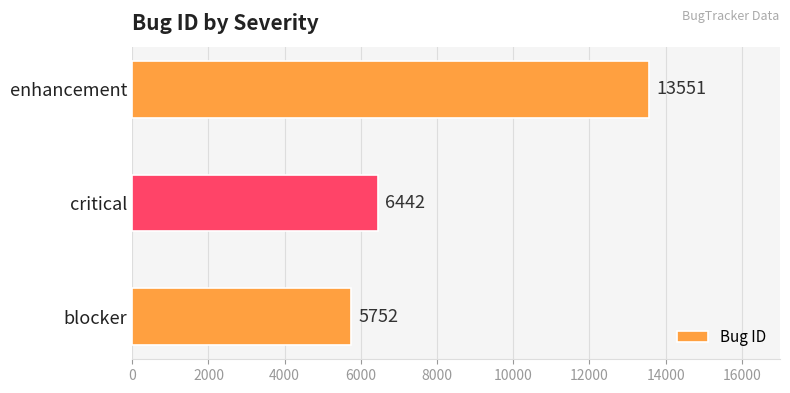

Reading bottom to top, extract all data points from this chart.

5752	6442	13551